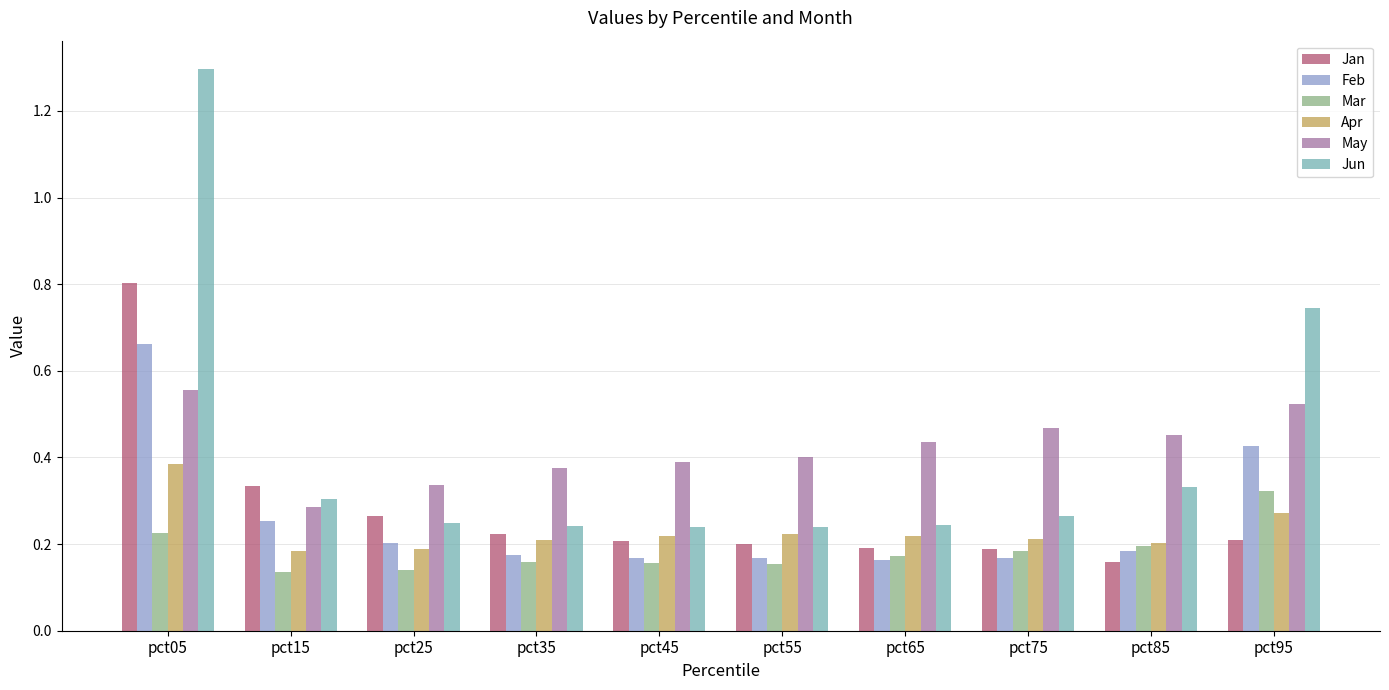

At which label is Jan closest to 0?

pct85